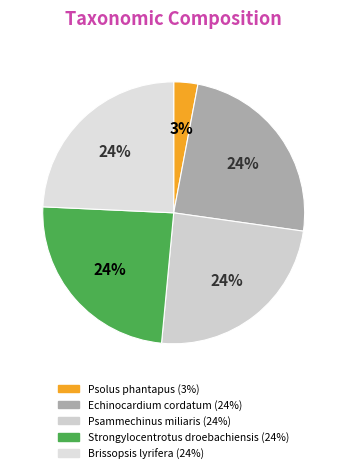

Which category has the smallest portion of the pie?

Psolus phantapus